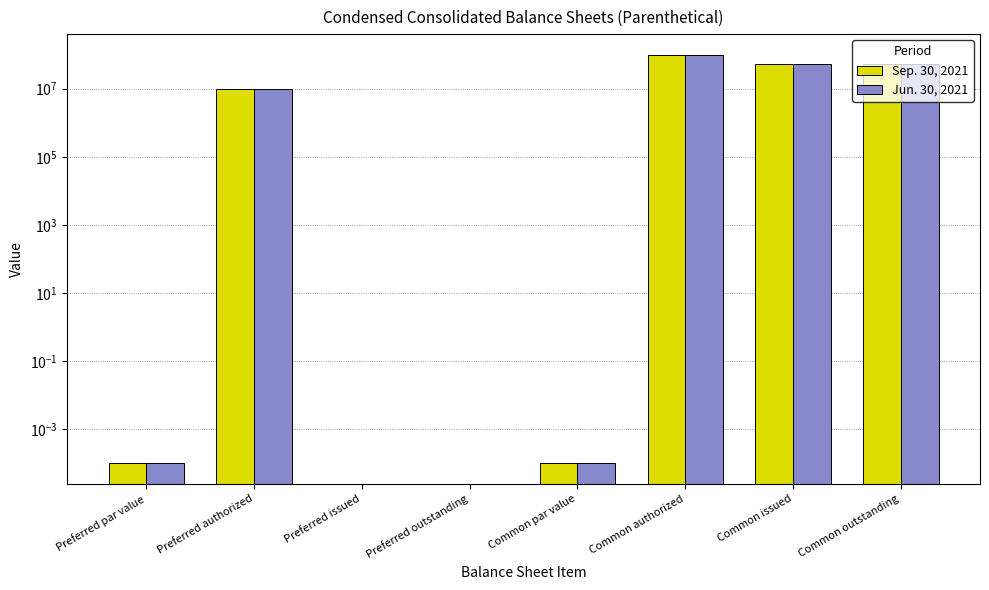

What is the value of the Sep. 30, 2021 bar at the 6th from the left?

100000000.0